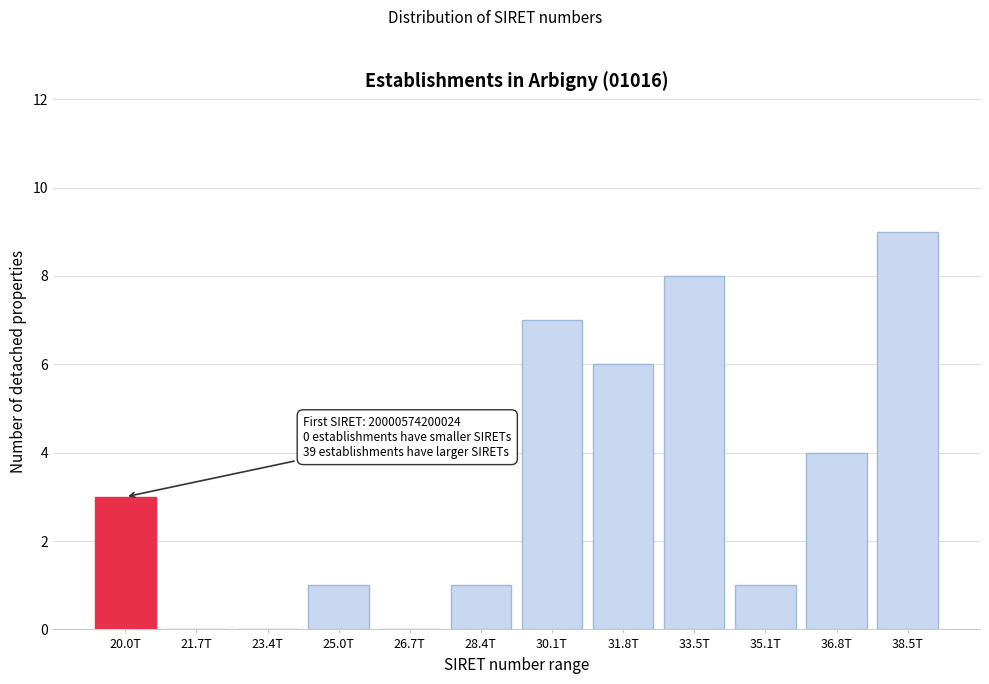

Reading left to right, transcribe all the data shown in this chart.

20.0T=3	21.7T=0	23.4T=0	25.0T=1	26.7T=0	28.4T=1	30.1T=7	31.8T=6	33.5T=8	35.1T=1	36.8T=4	38.5T=9